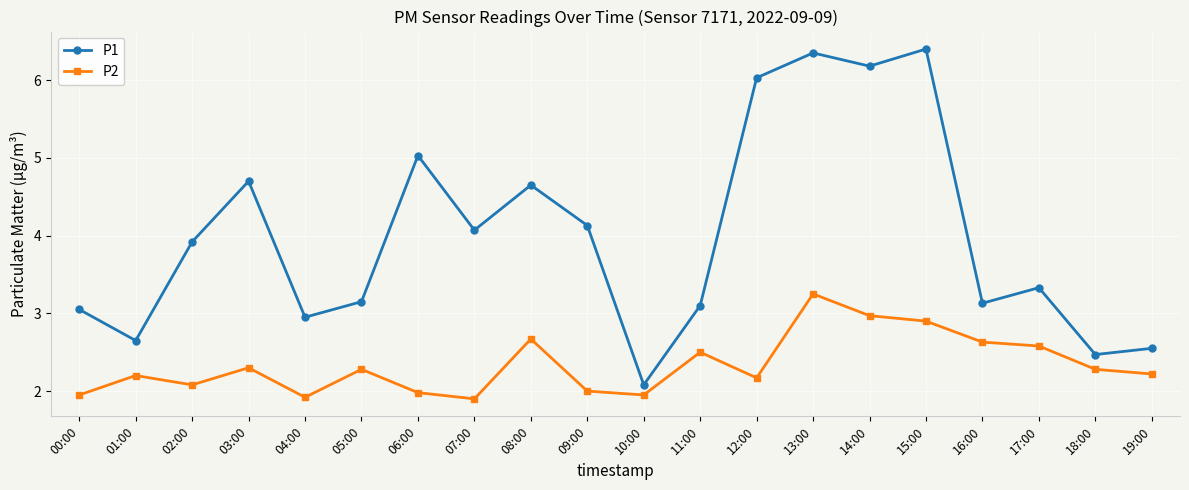

True or false: P1 and P2 cross at least once.

False